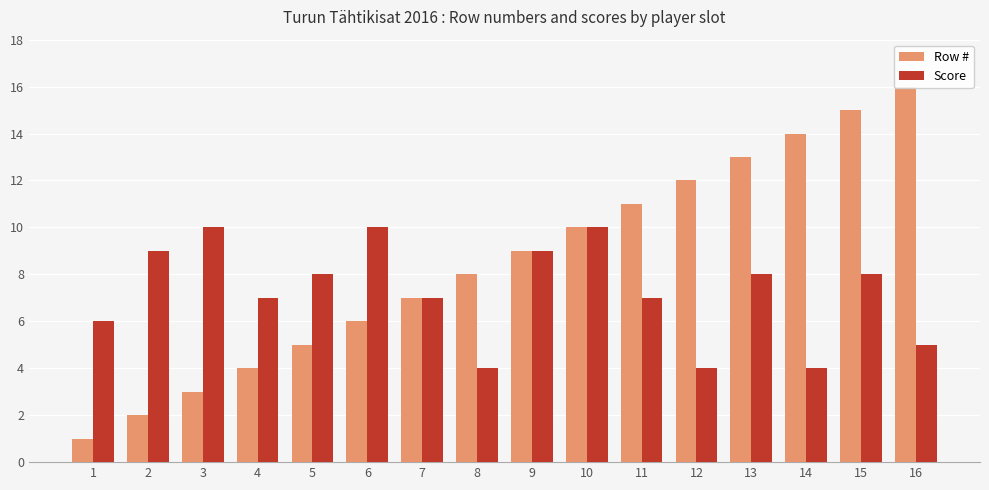

Between 2 and 7, which series saw the biggest shift?

Row #